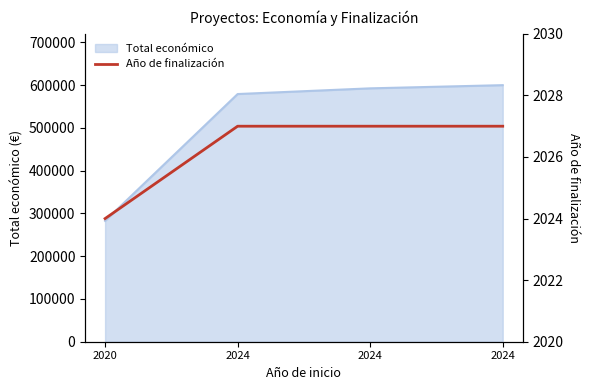

What is the minimum value shown in the chart?

2024